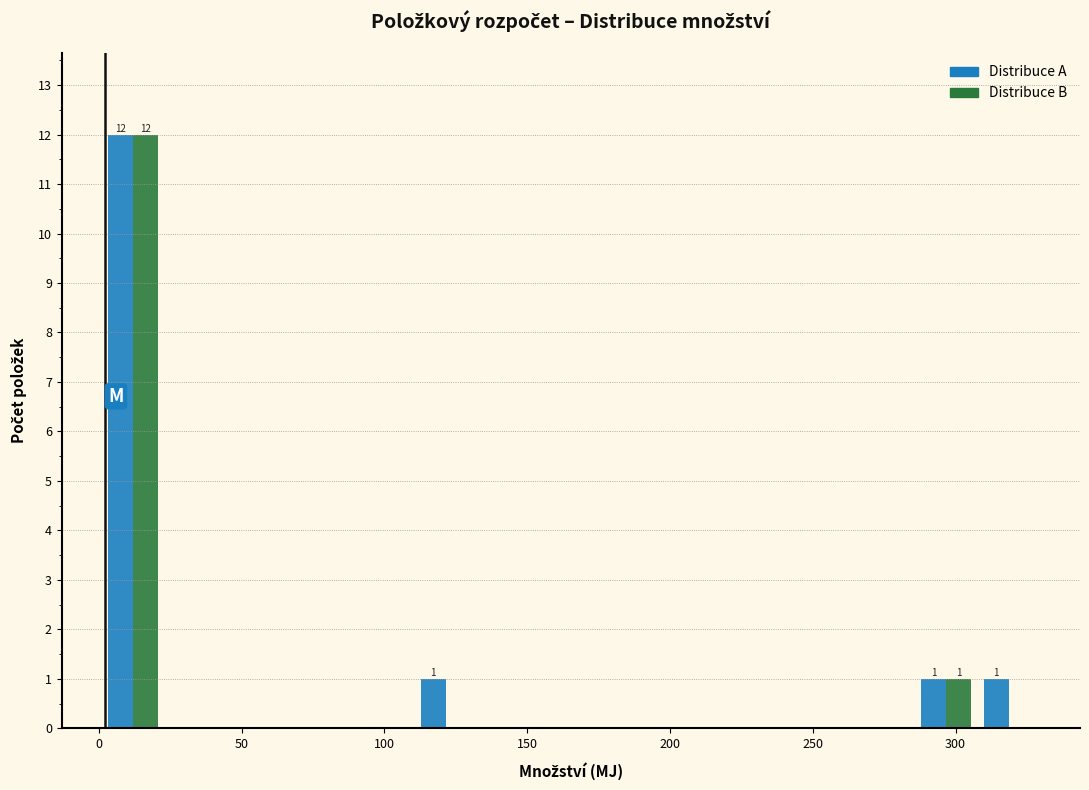

In the Distribuce B series, which range on the x-axis has the tallest bar?

0 to 25